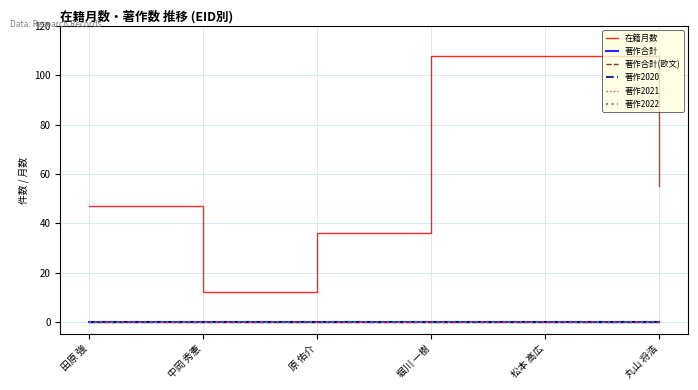

Does the chart have visible grid lines?

Yes